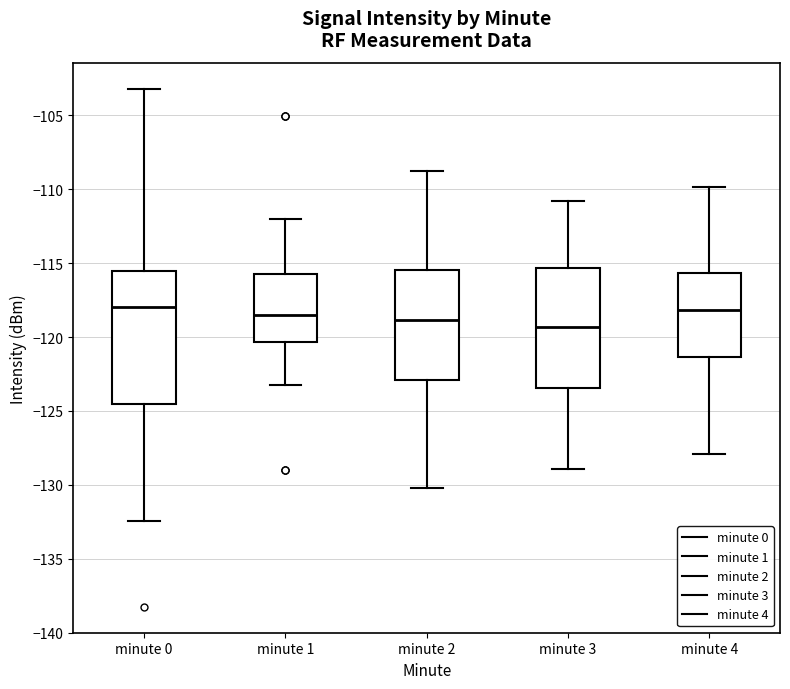

Where is the upper edge of the box for minute 1 on the y-axis? The values are not printed on the chart, so give them approximately, as read against the axis.

-115.5